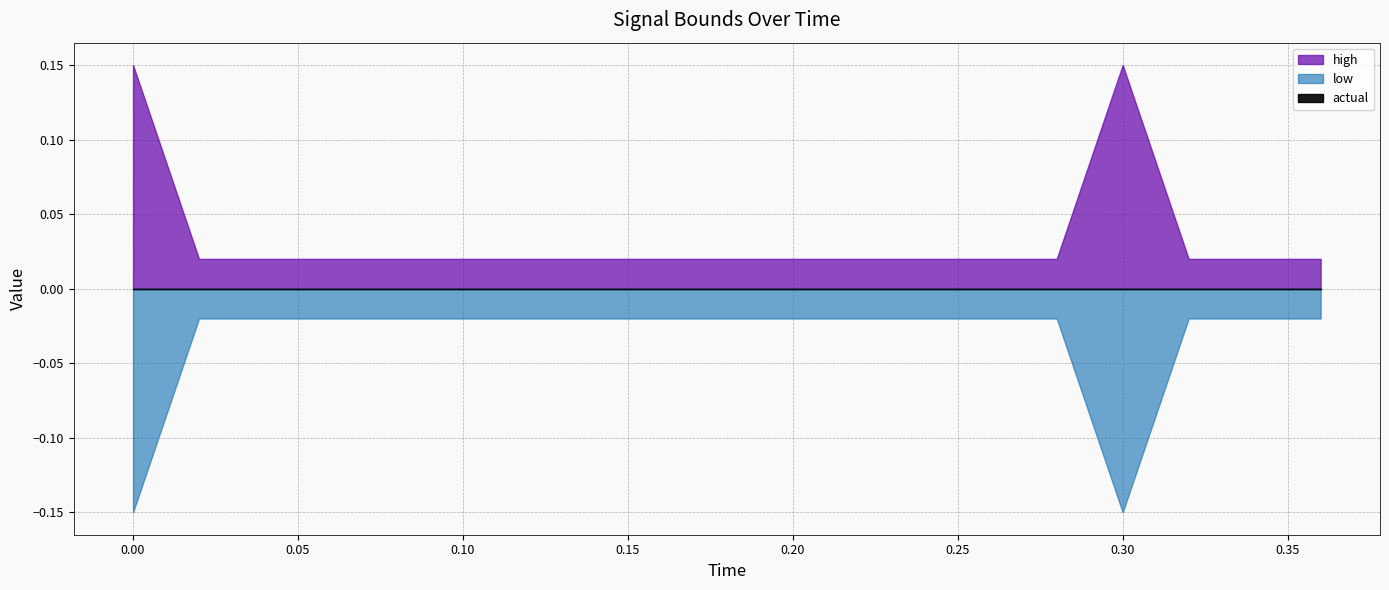

The value of high at 0.02 is 0.0. True or false?

True